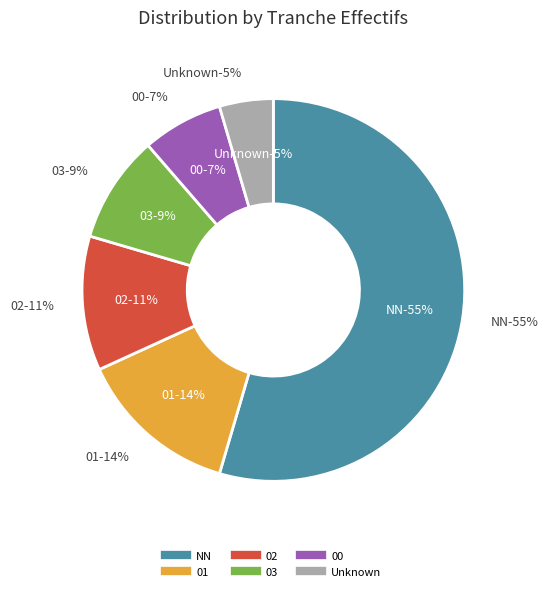

To the nearest percent, what is the difference between the 03 and 00 slice percentages?

2%